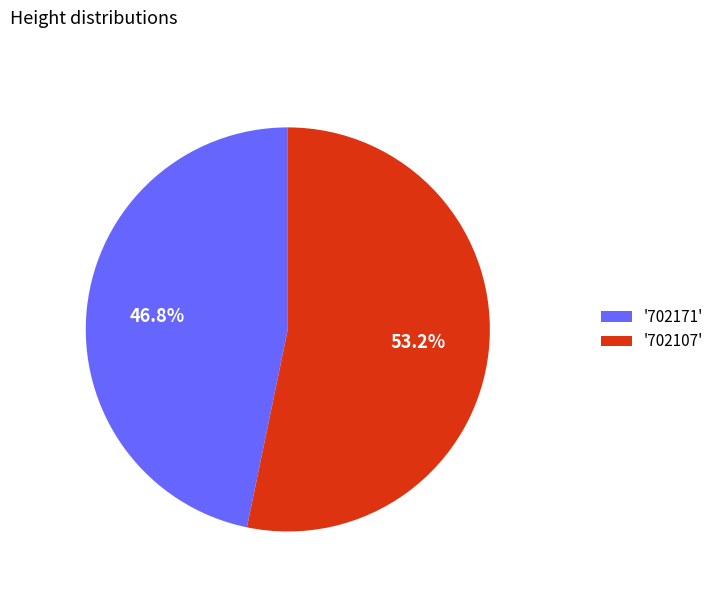

What is the largest slice in the pie chart?

'702107'